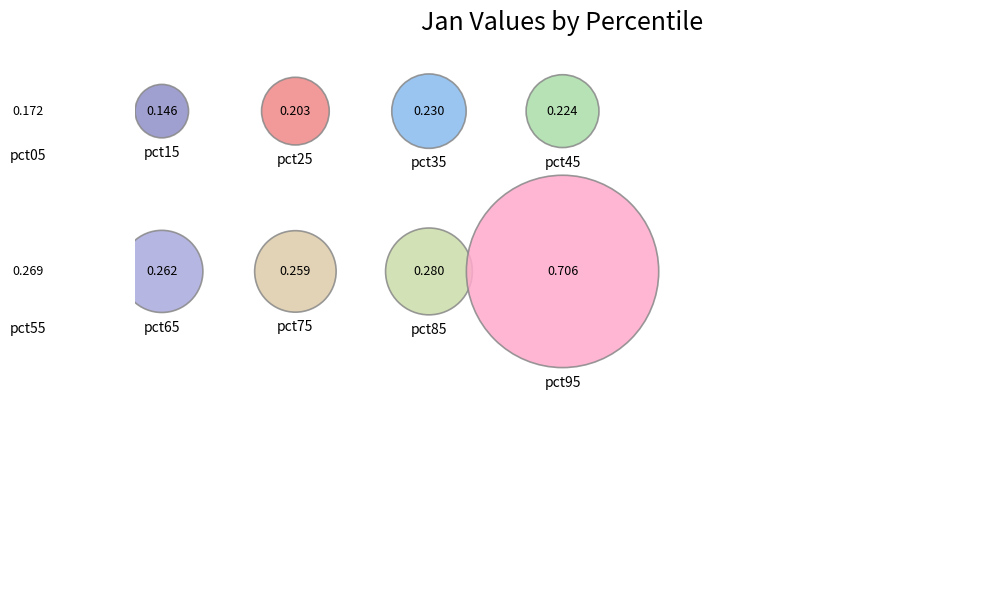

Which slice is the smallest?

pct15